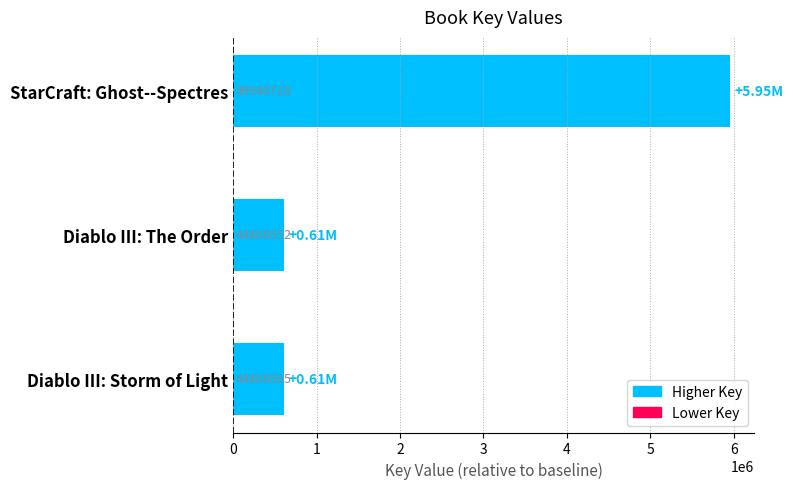

List the labels in order of value, largest first.

StarCraft: Ghost--Spectres, Diablo III: Storm of Light, Diablo III: The Order